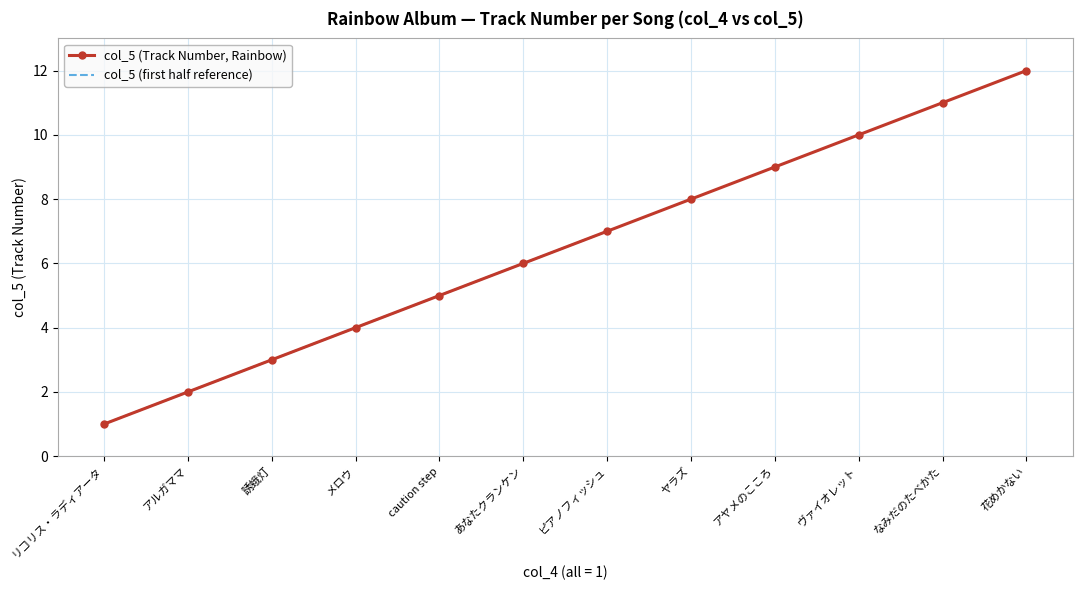

What is the value of the 7th point from the left?

7